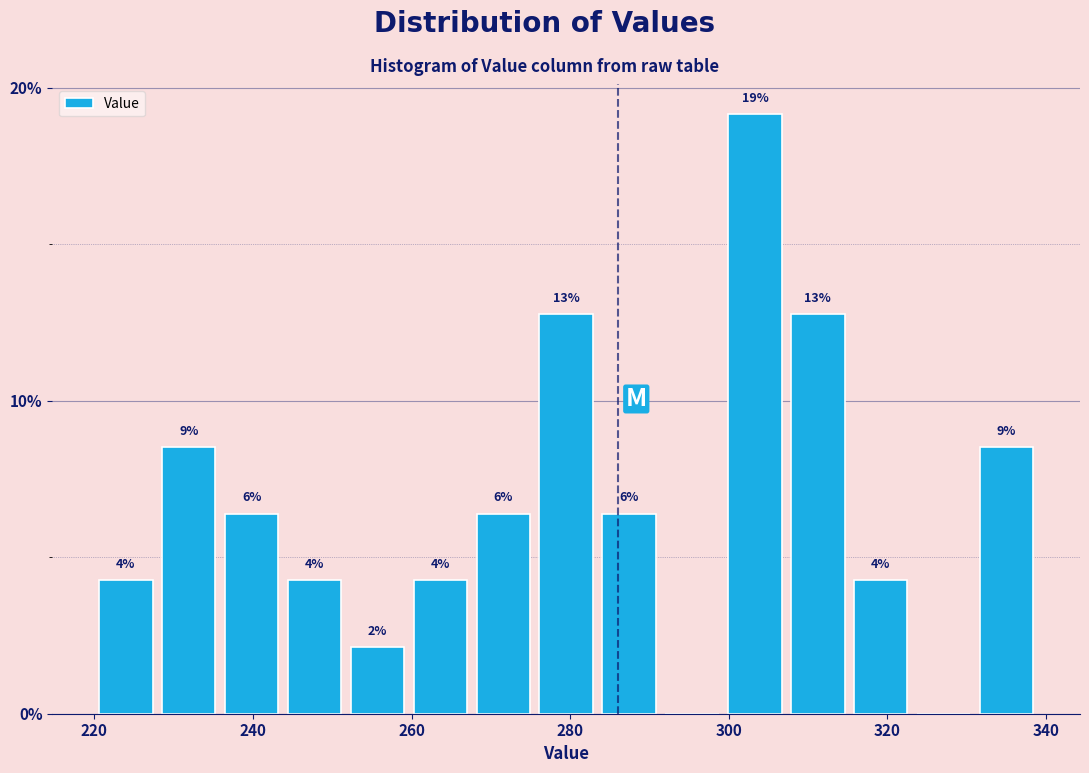

Around what value on the x-axis is the tallest bar? Give the approximate position of its centre, as read against the axis.

304